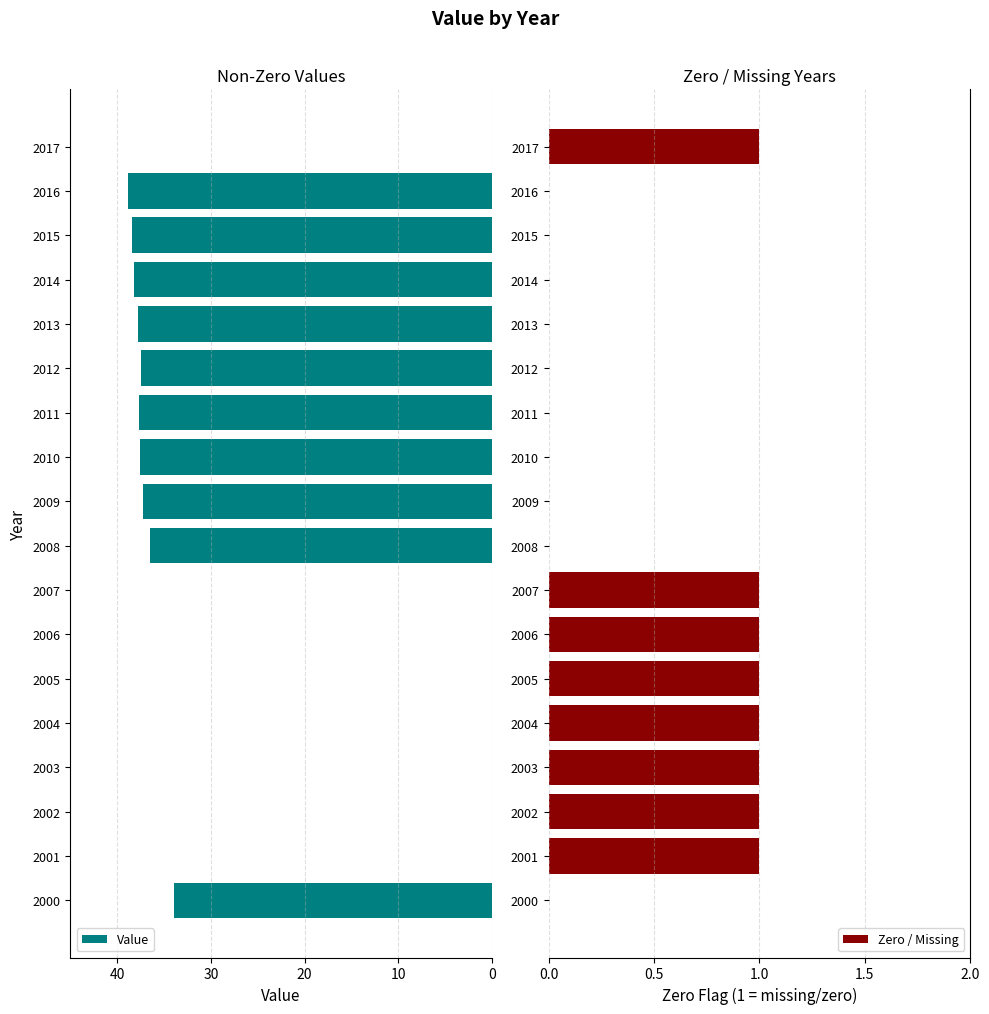

Where is Value nearest to the value 19?

2000